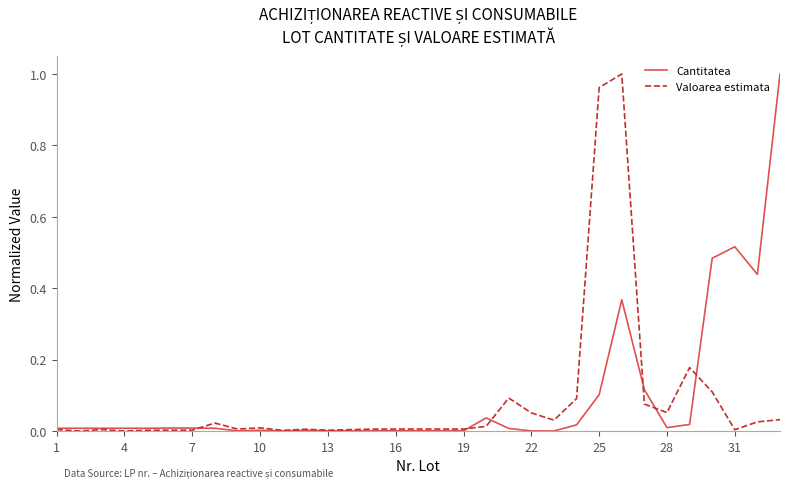

What are all the series names shown in the legend?

Cantitatea, Valoarea estimata